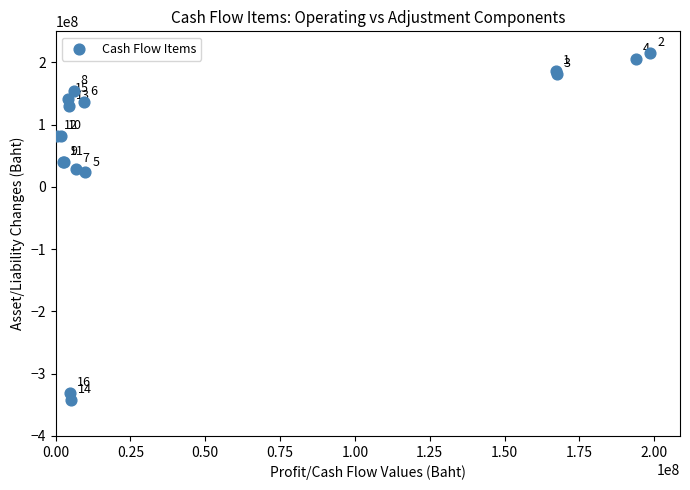

What Y value in the scatter plot is closest to -63051946?

23275158